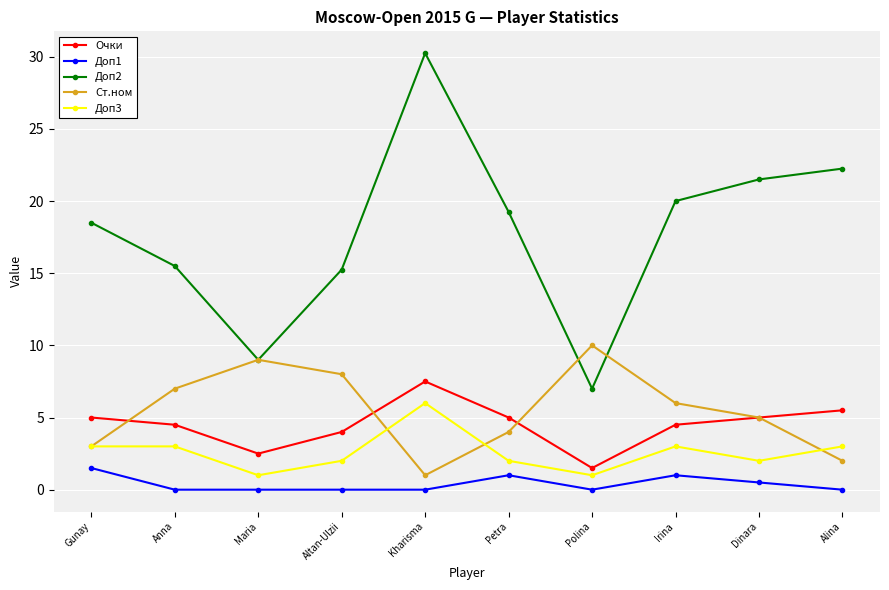

True or false: Ст.ном and Доп3 cross at least once.

True